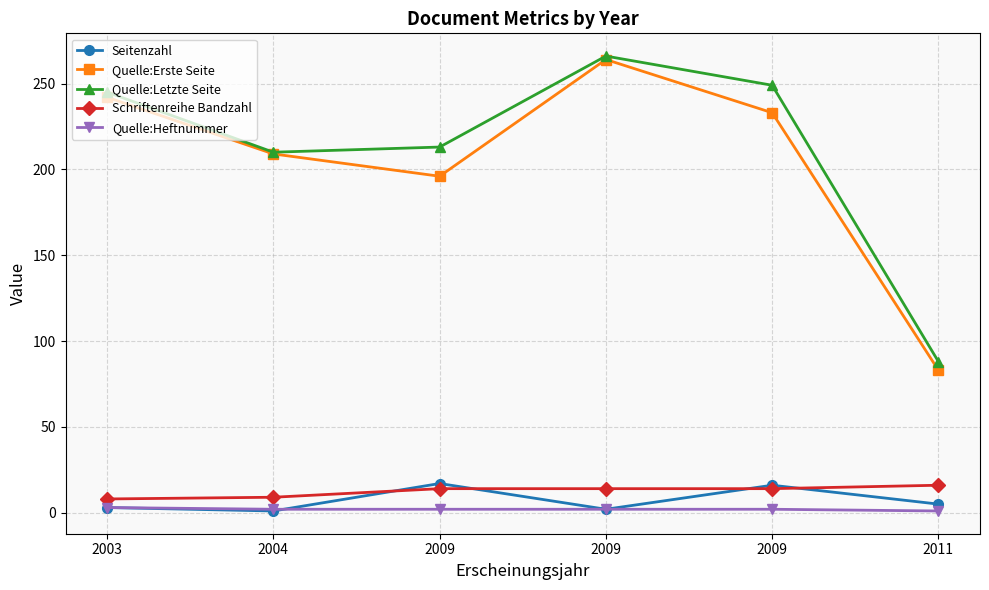

Is this an area chart (filled region under the line)?

No